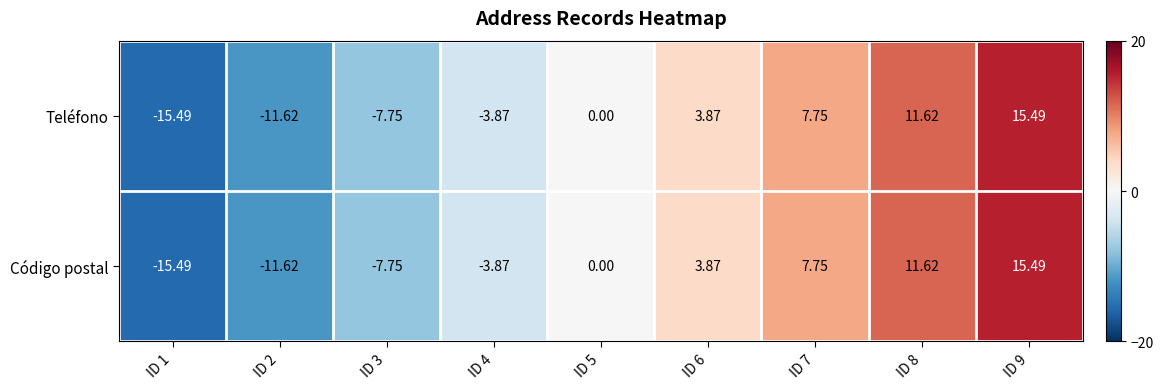

Is the value of Teléfono at ID 6 greater than the value of Código postal at ID 7?

No